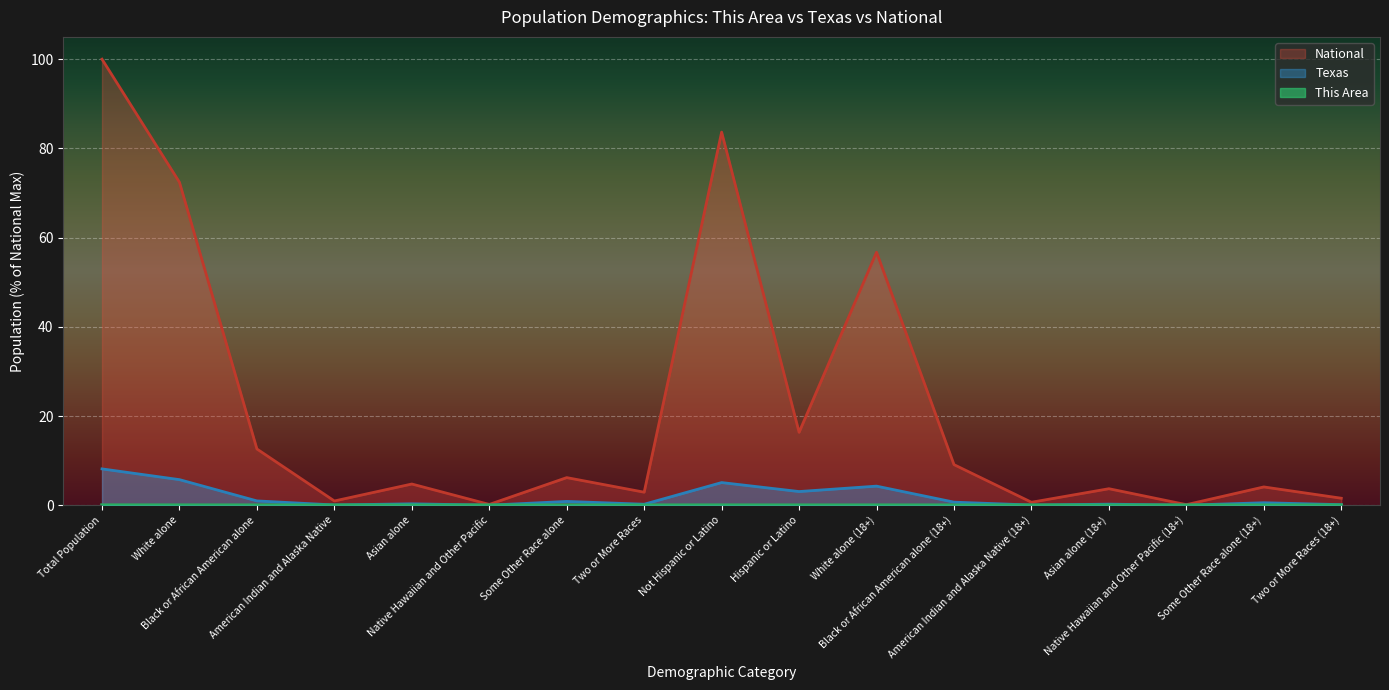

Which category has the highest value in the Texas series?

Total Population